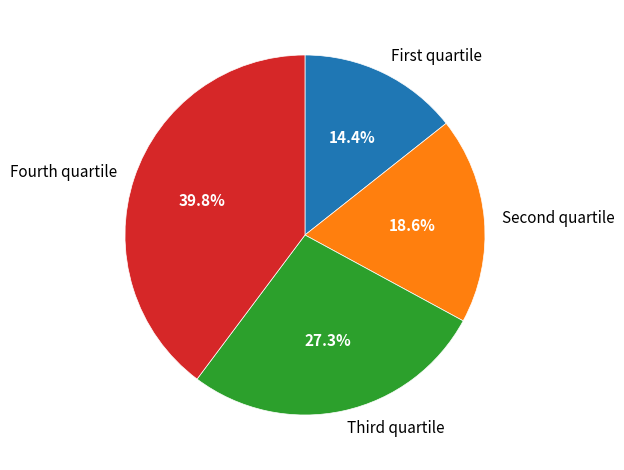

What is the largest slice in the pie chart?

Fourth quartile